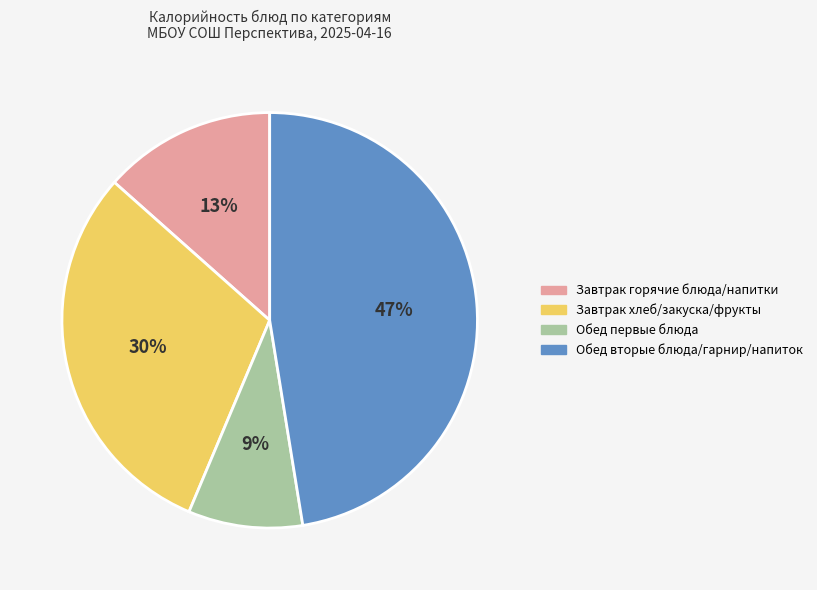

Is there any slice that represents more than half of the pie?

No